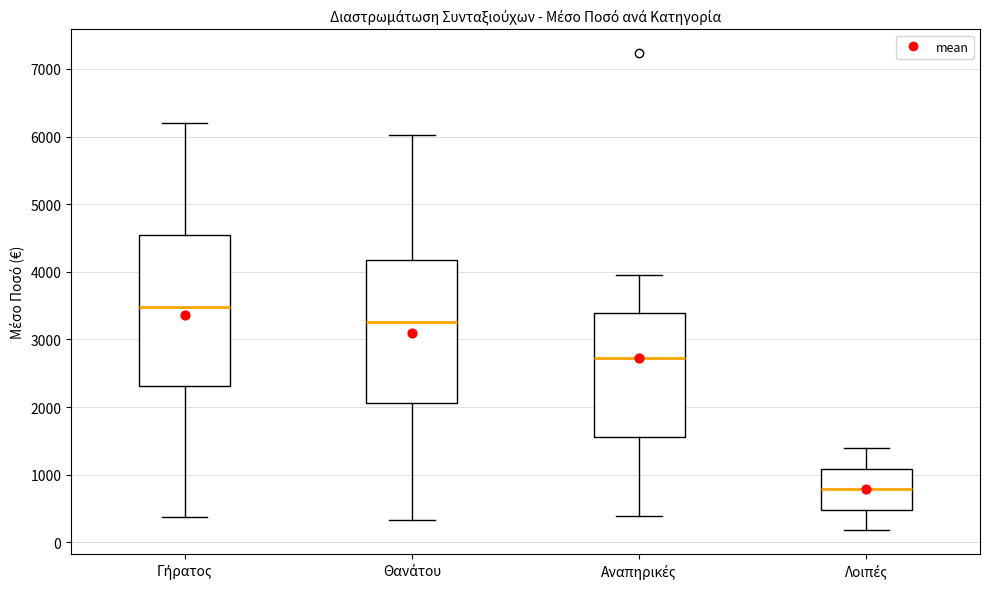

Reading left to right, read every box against the y-axis: the position of its median line, the range the box covers, and the ends of its whiskers. The values are not printed on the chart, so give them approximately, as read against the axis.

Γήρατος: median 3500, box 2300 to 4500, whiskers 400 to 6200
Θανάτου: median 3300, box 2100 to 4200, whiskers 300 to 6000
Αναπηρικές: median 2700, box 1600 to 3400, whiskers 400 to 3900
Λοιπές: median 800, box 500 to 1100, whiskers 200 to 1400